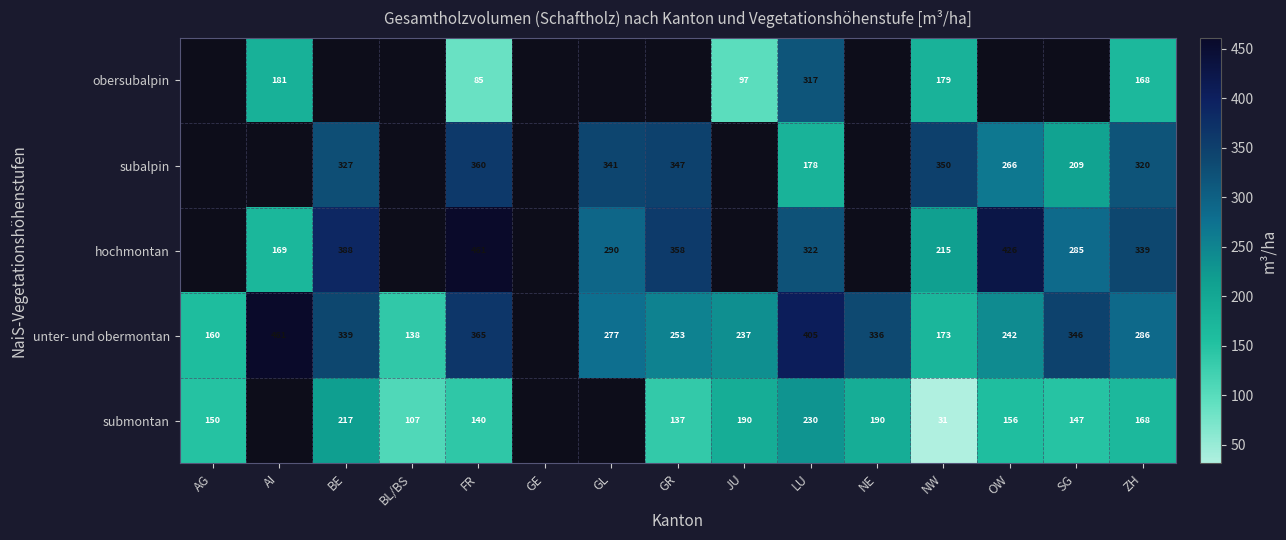

Is it true that obersubalpin equals 305.0 at AI?

False